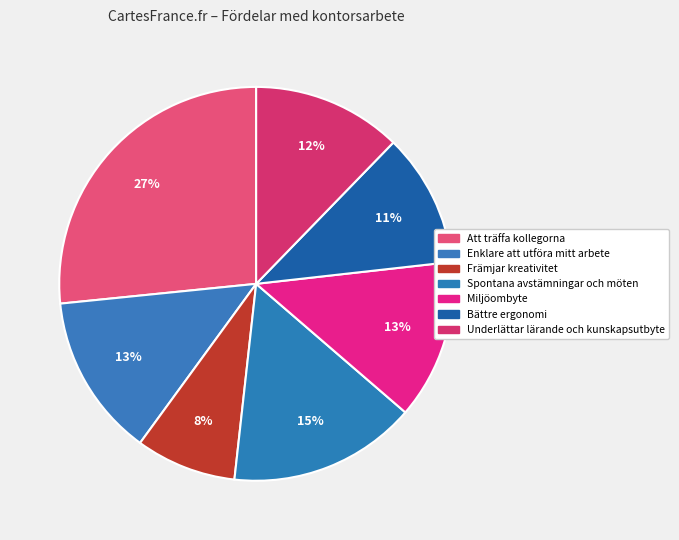

Count the number of slices in the pie.

7